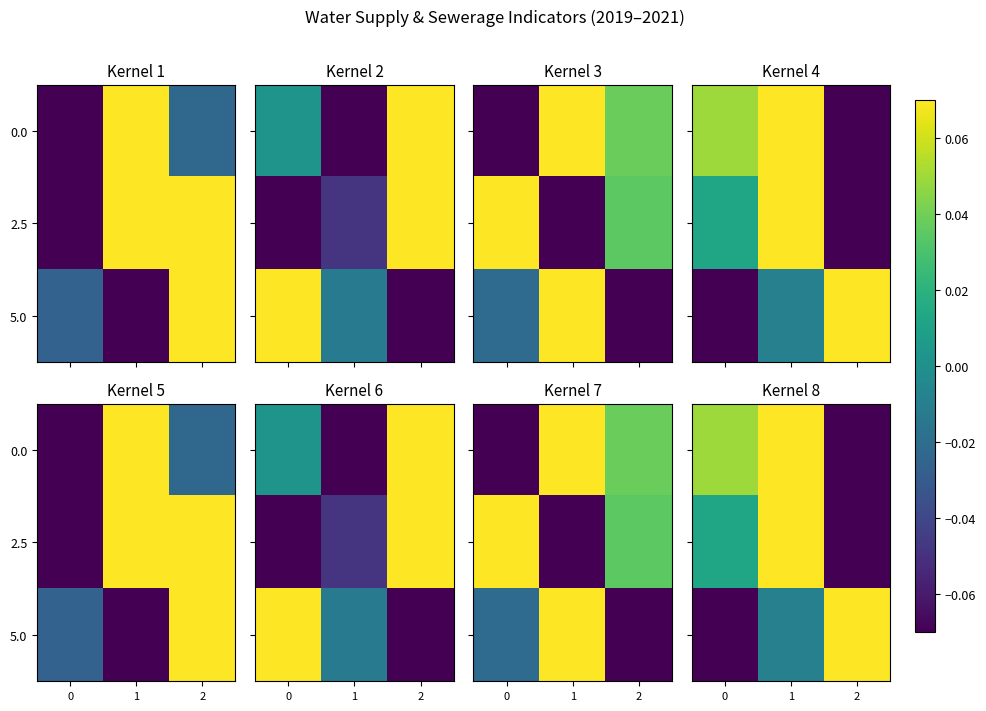

What is the maximum value for 5.0?

0.1